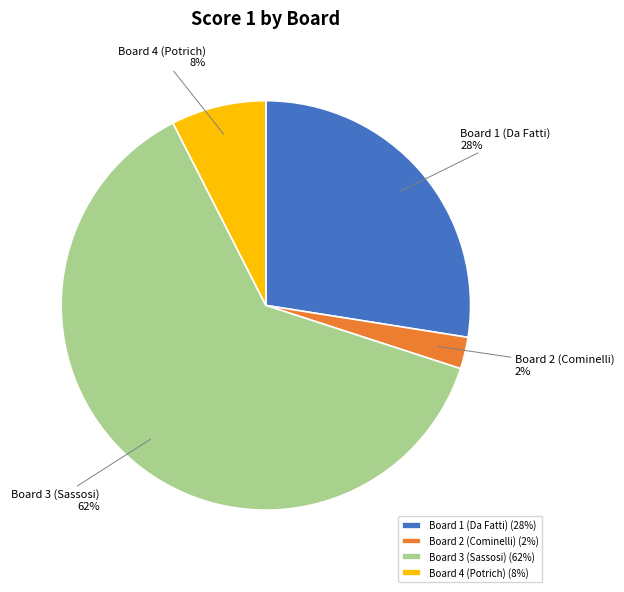

Does Board 3 (Sassosi) account for over 50% of the chart?

Yes